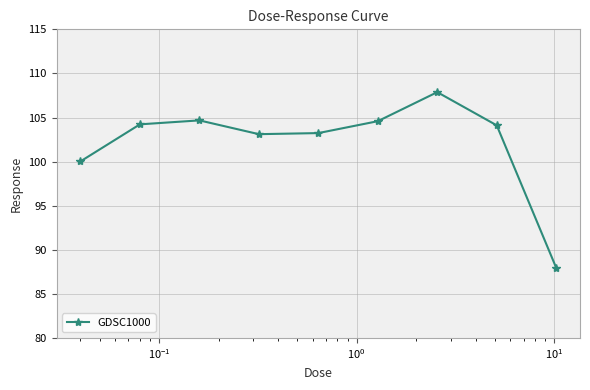

How many series are shown in this chart?

1